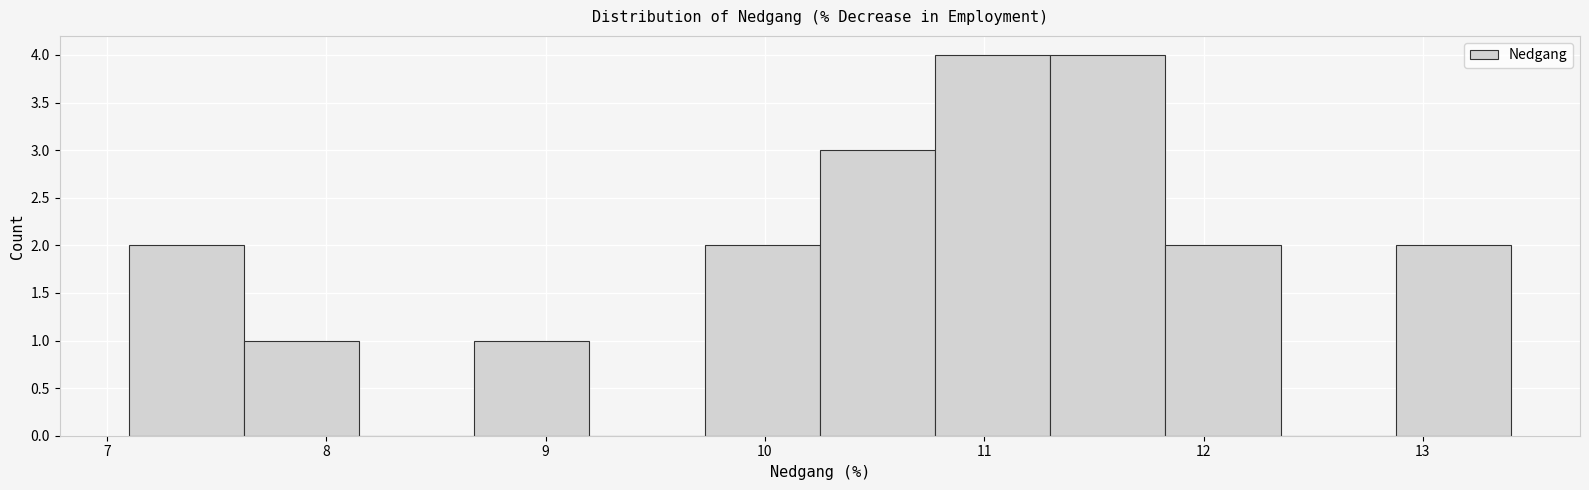

Reading left to right, transcribe this chart: for each bar, give the range it covers on the x-axis and its height. Neither the bar edges nor the heights are printed on the chart, so give them approximately, as read against the axes.

7.1 to 7.6: 2
7.6 to 8.2: 1
8.2 to 8.7: 0
8.7 to 9.2: 1
9.2 to 9.7: 0
9.7 to 10.3: 2
10.3 to 10.8: 3
10.8 to 11.3: 4
11.3 to 11.8: 4
11.8 to 12.4: 2
12.4 to 12.9: 0
12.9 to 13.4: 2